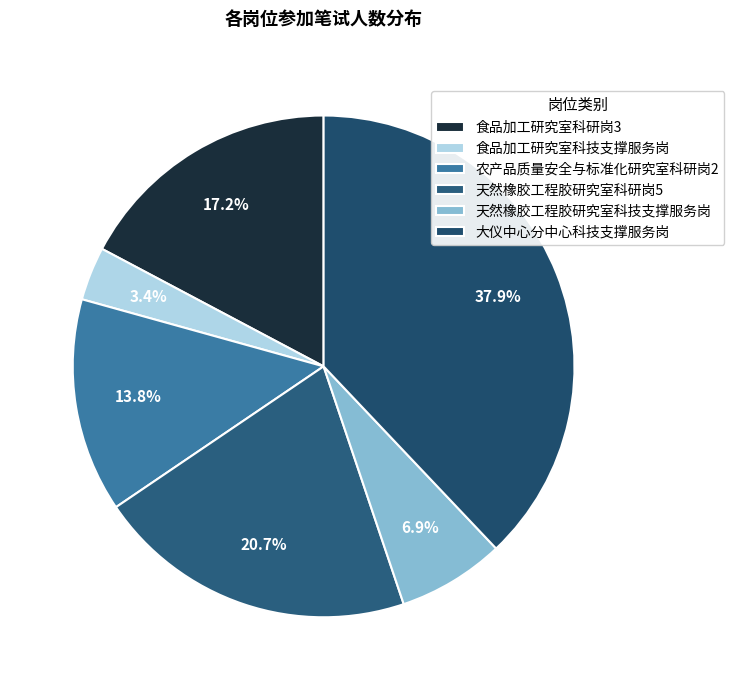

Is 食品加工研究室科研岗3 the majority of the pie?

No